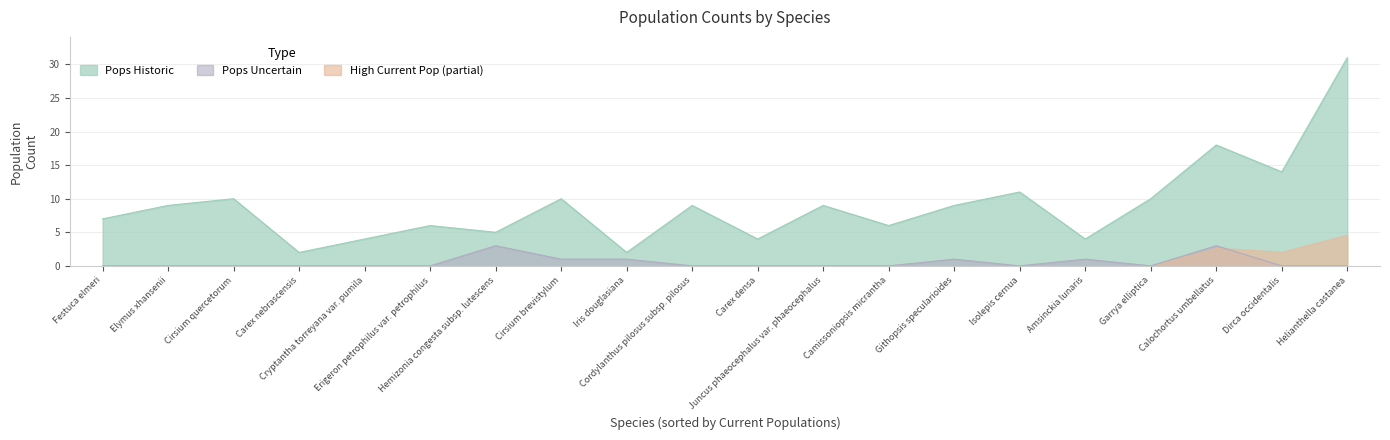

How many lines are shown in the chart?

3